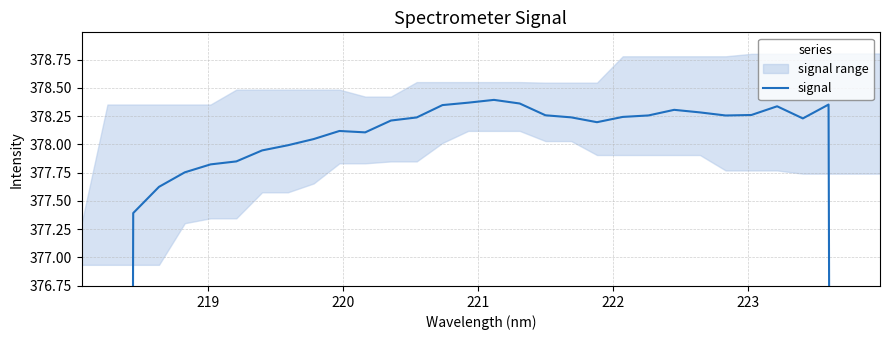

True or false: the data has more than 0 interior local peaks.

True